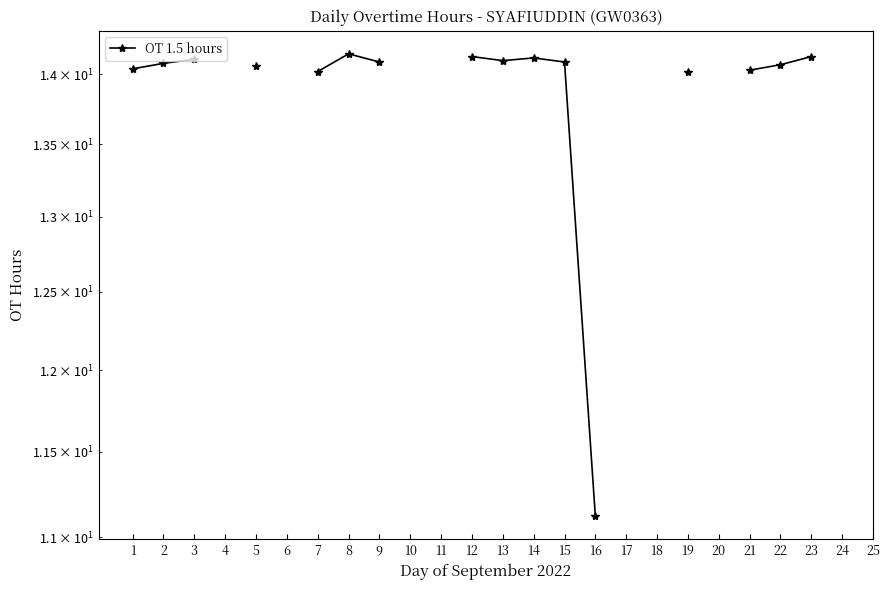

What is the difference between the maximum and minimum values?

3.0